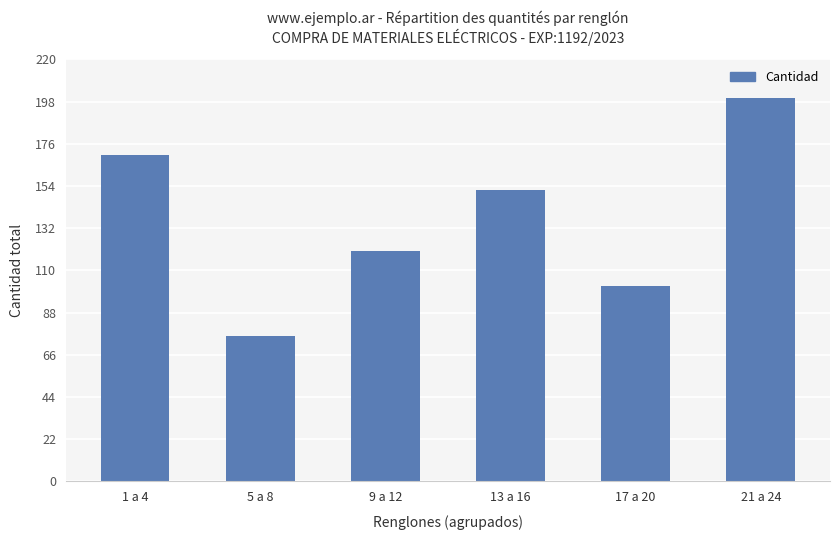

What is the sum of all values?

820